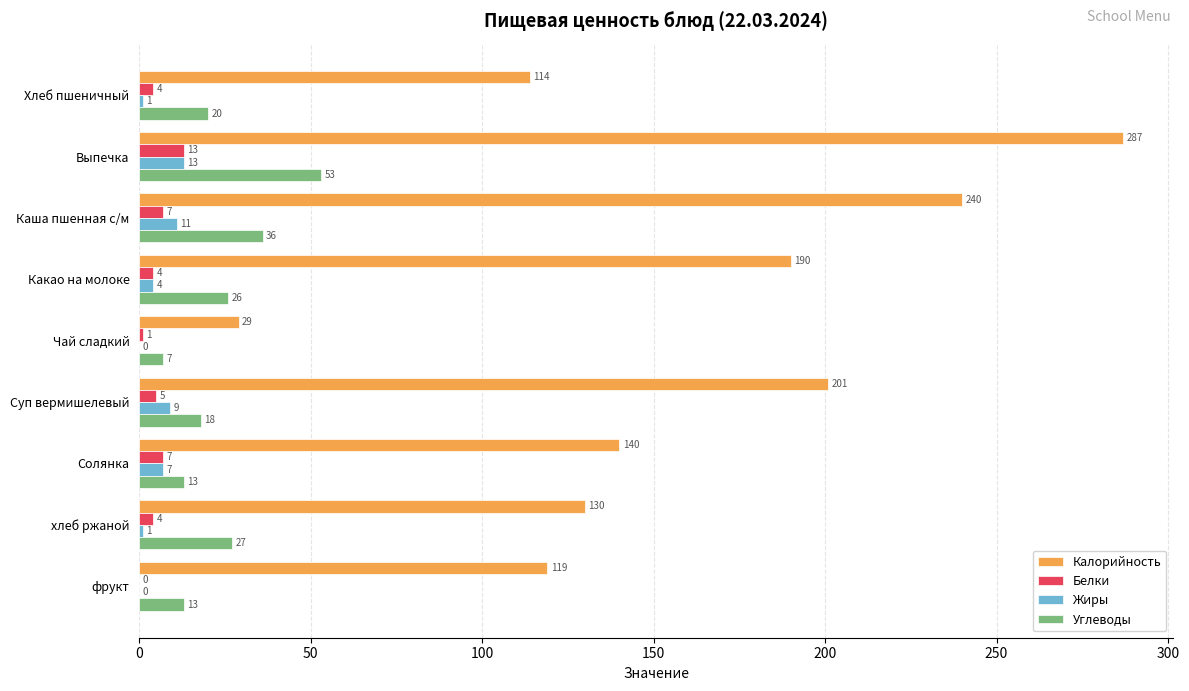

What is the sum of the Жиры values at Солянка and Каша пшенная с/м?

18